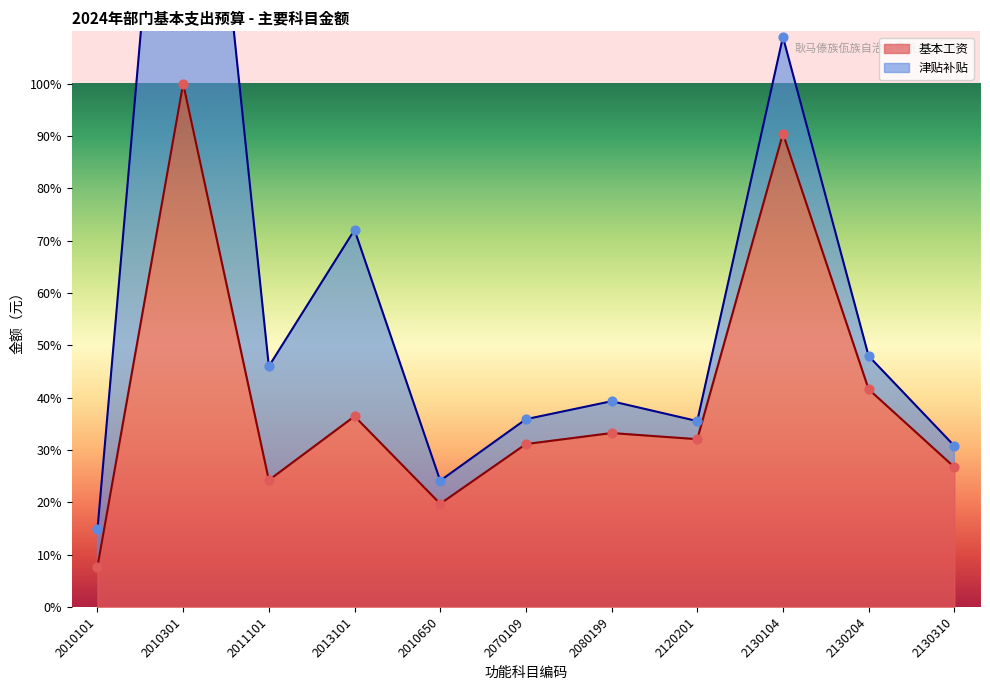

Which has a higher value, 2010650 or 2070109?

2070109